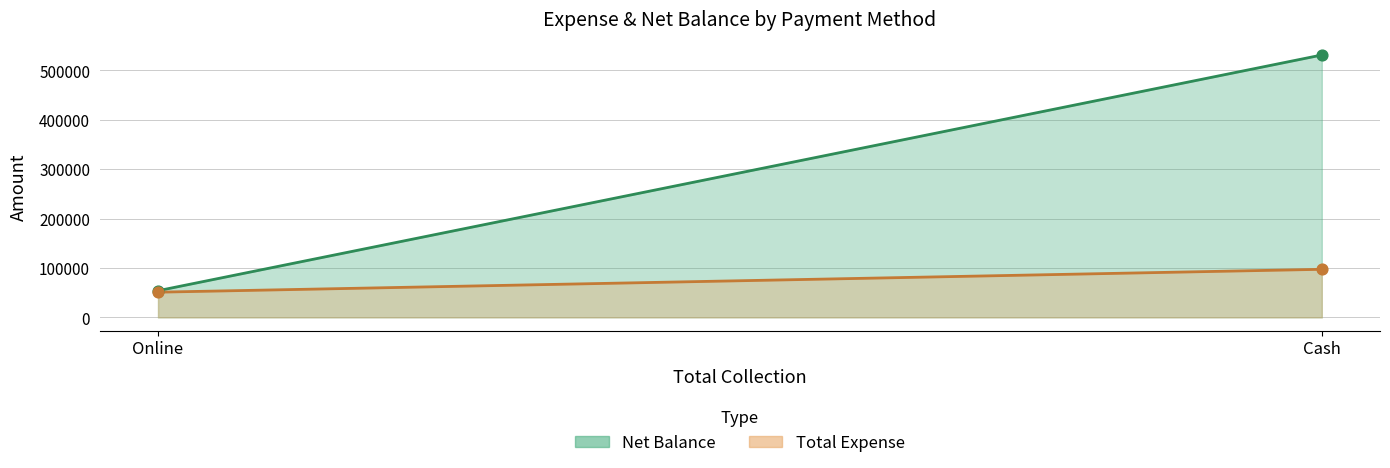

Which series contains the lowest Y value?

Total Expense